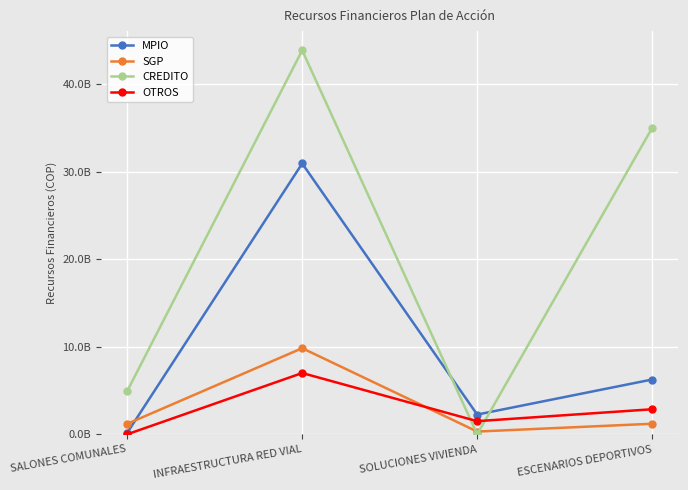

What is the sum of all CREDITO values?

83818978085